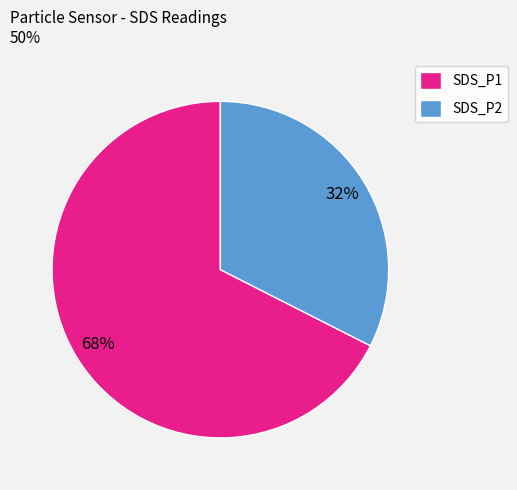

How many segments does this pie chart have?

2